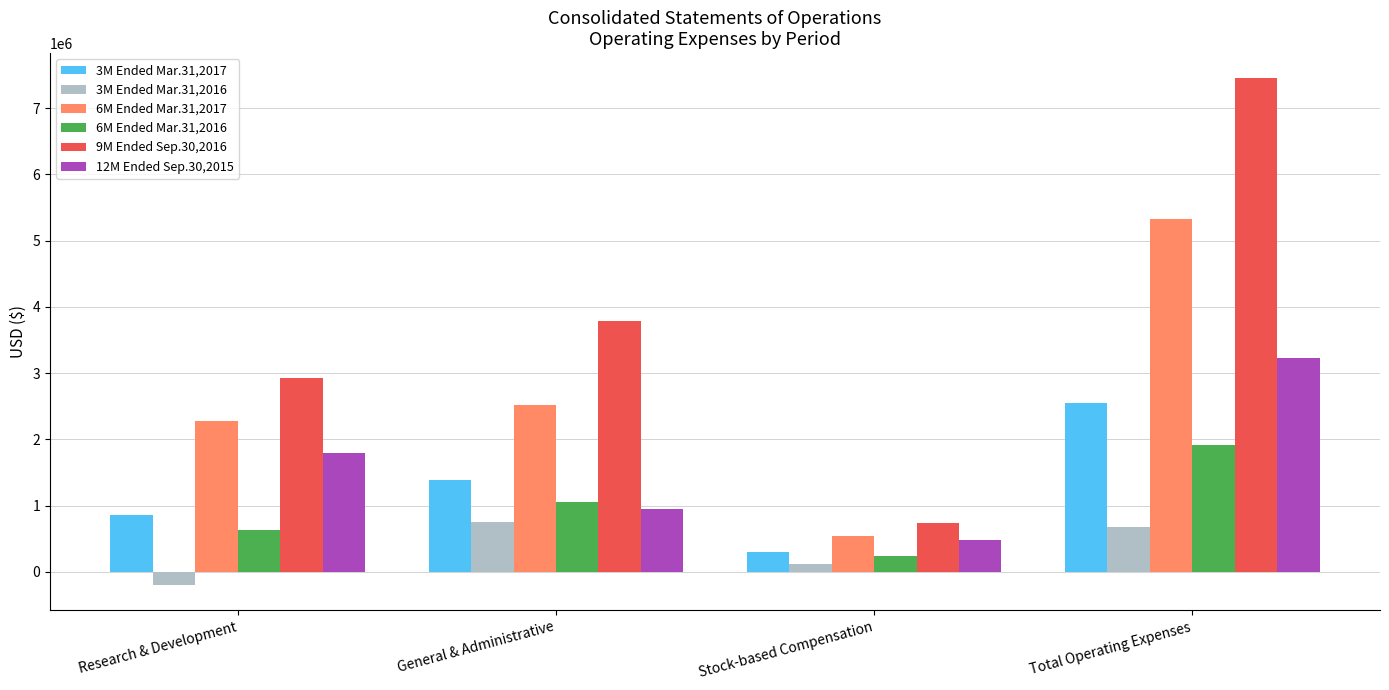

Which series has the largest total across all categories?

9M Ended Sep.30,2016